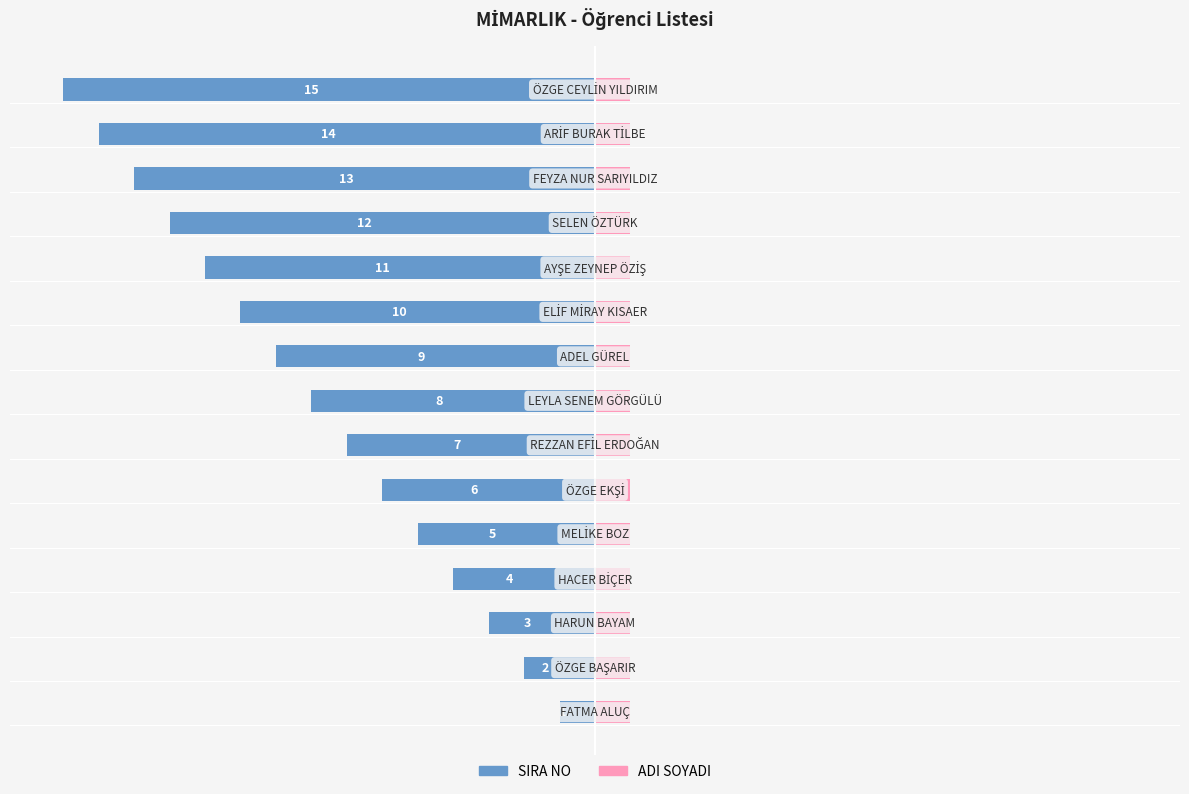

Is it true that ADI SOYADI equals 0.8 at −25?

False